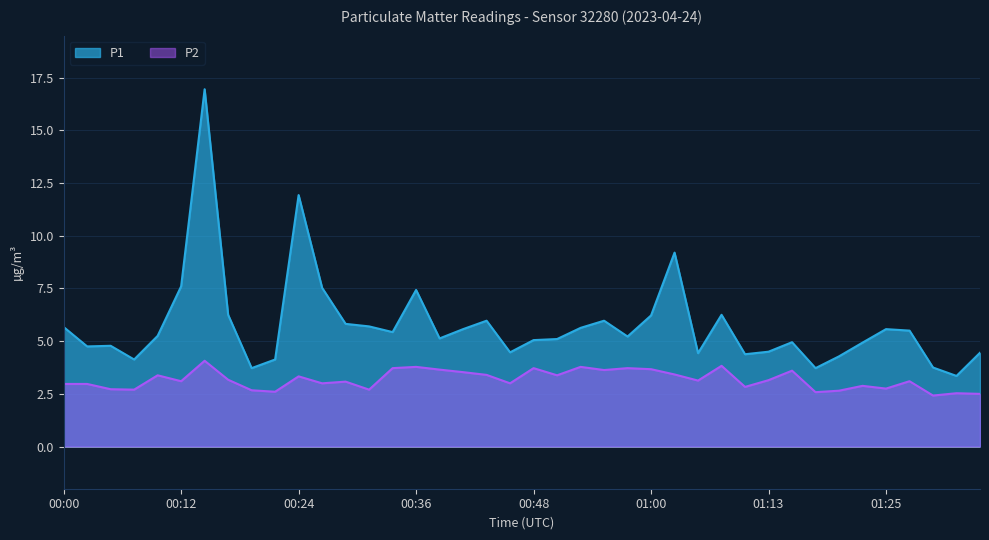

What is the value of the P1 point at the 12th from the left?

7.5